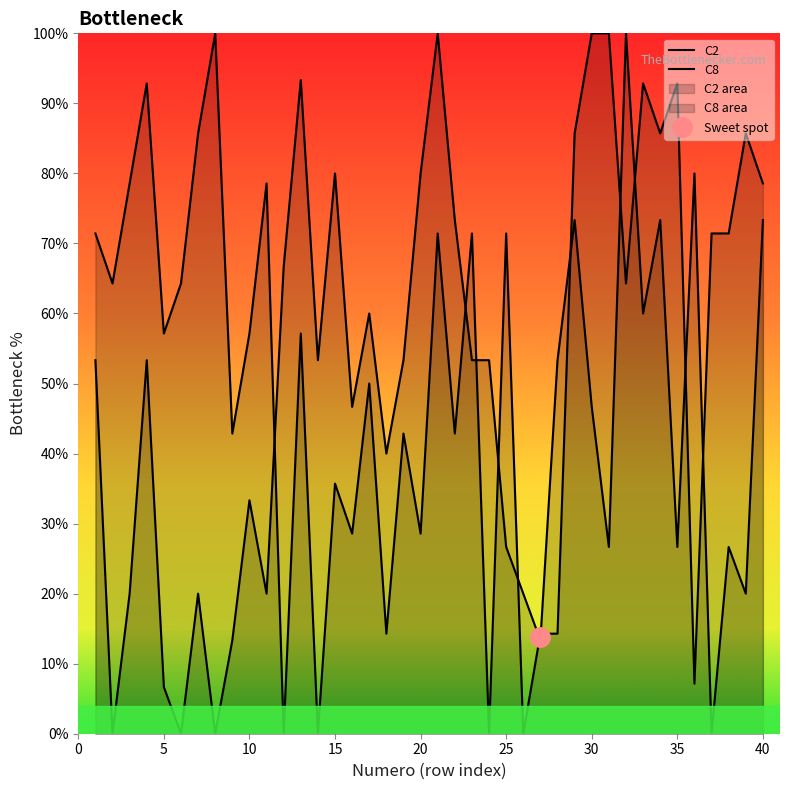

How many data points does each series have?

40